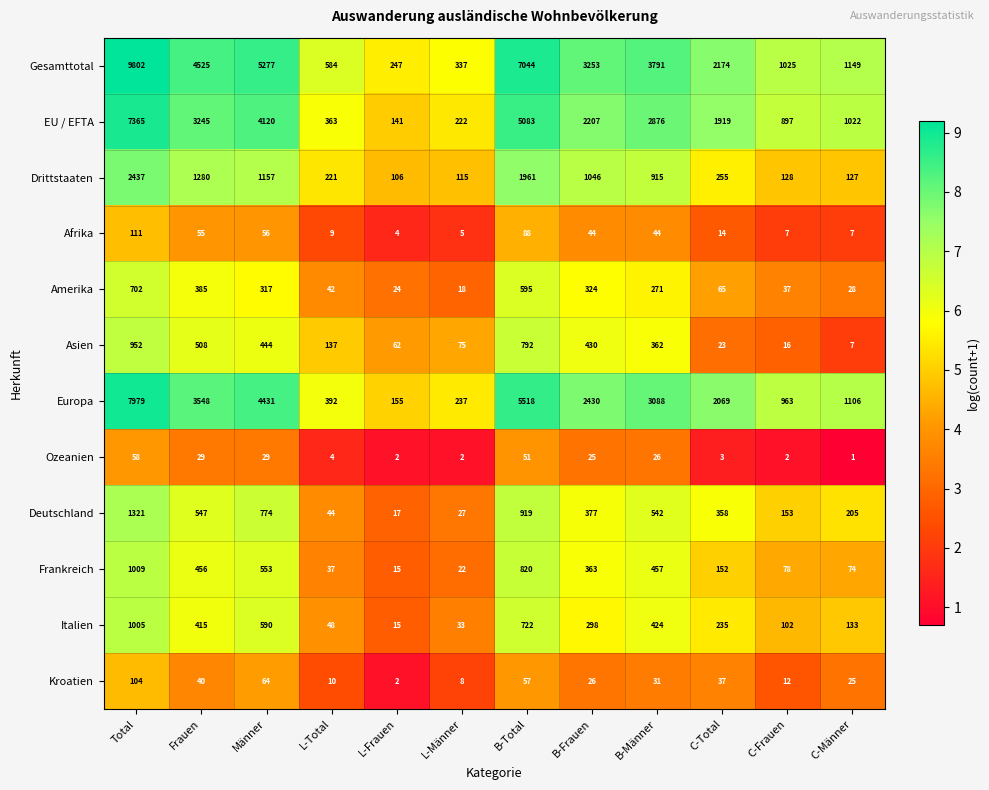

Where is Deutschland nearest to the value 669?

Männer